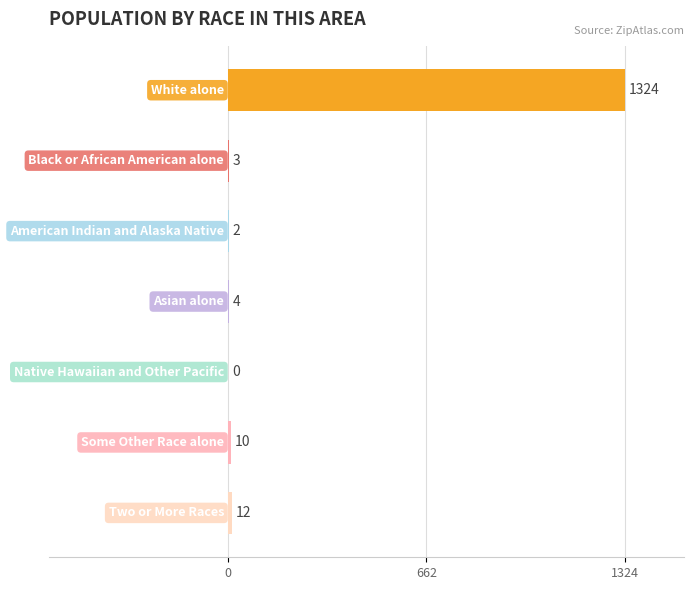

Are the bars grouped side by side (vs. stacked)?

No